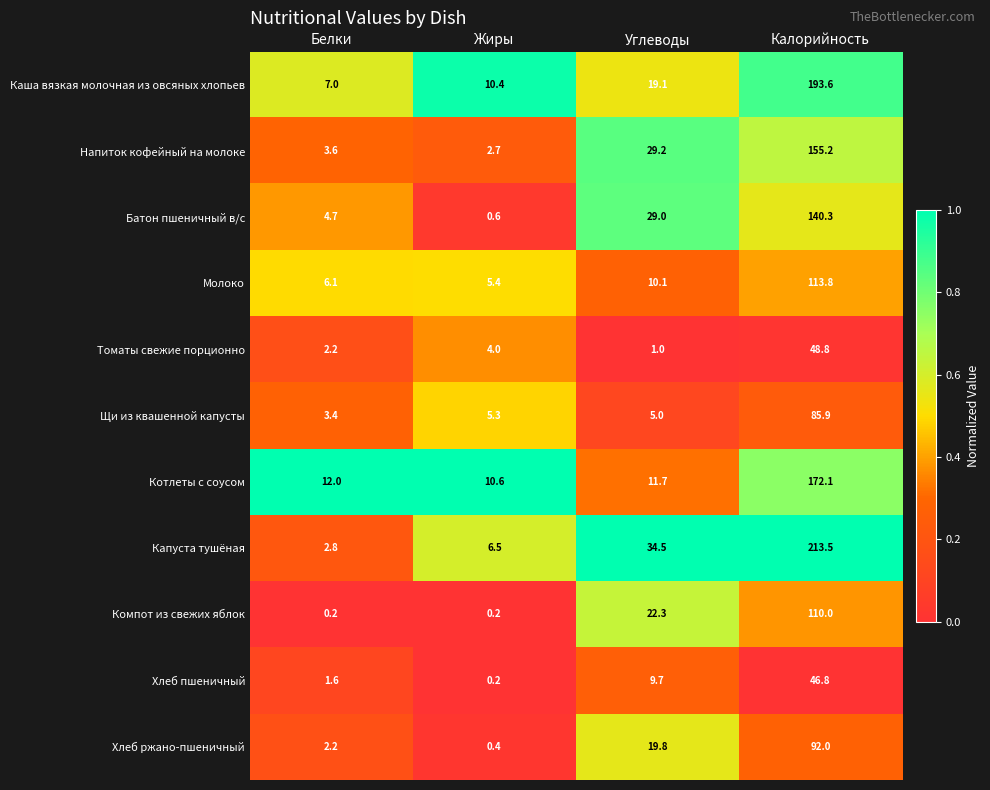

Where does the Хлеб ржано-пшеничный series first go above 19?

Углеводы